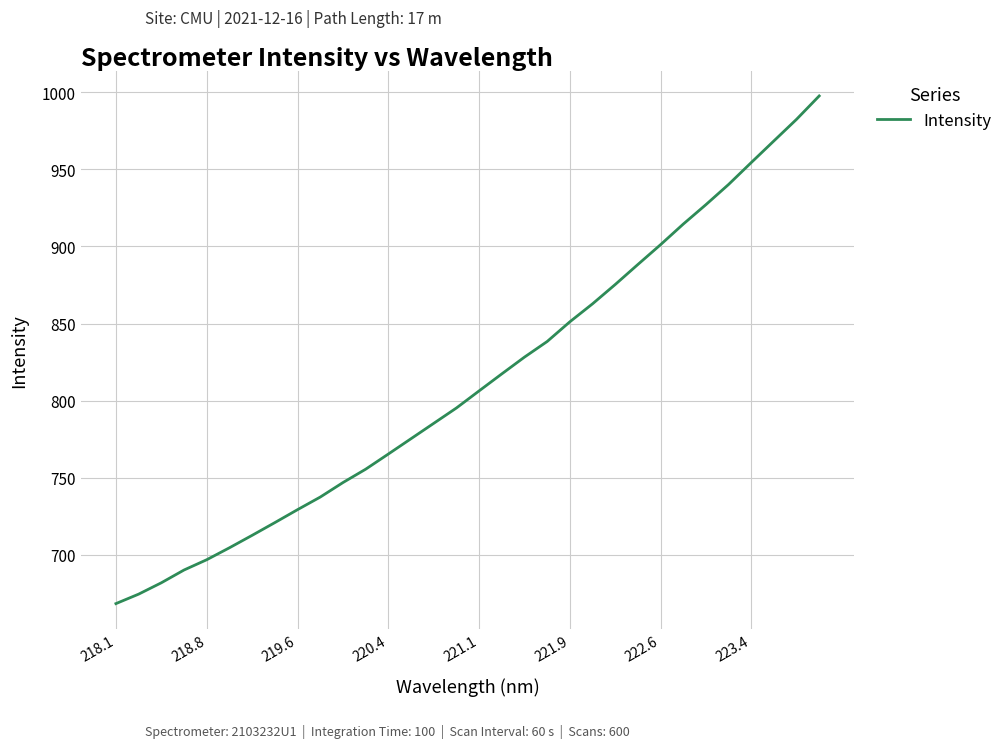

What is the greatest value displayed?

997.6